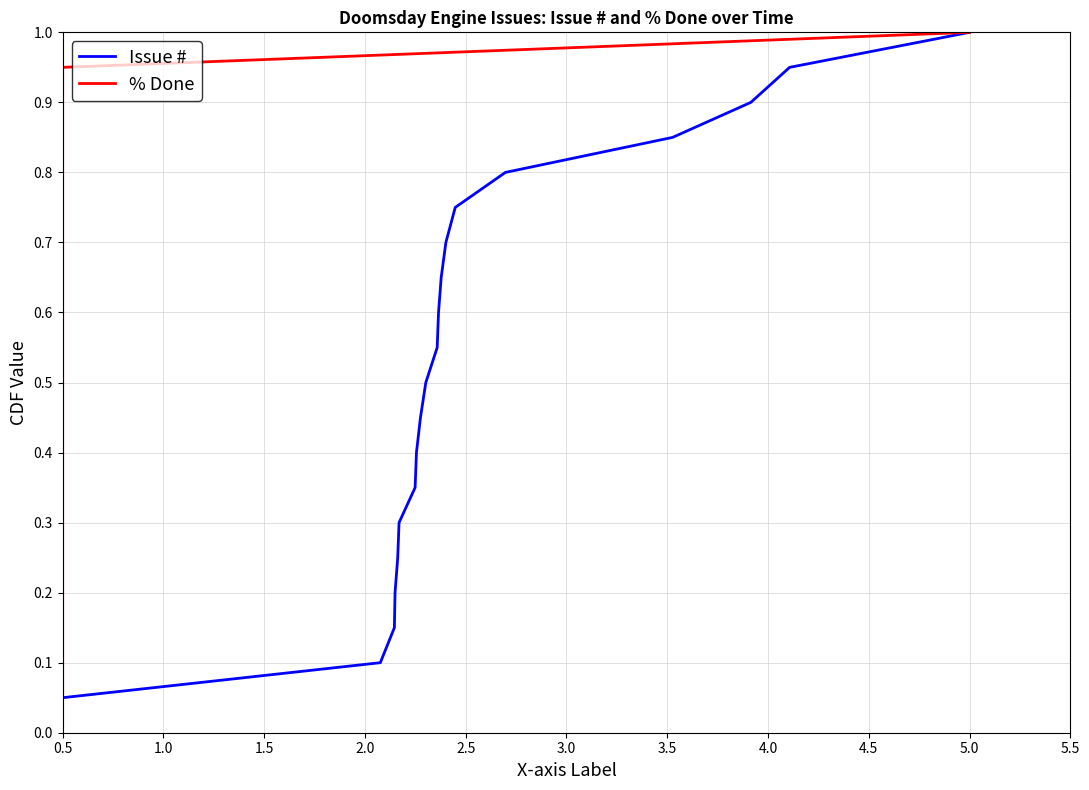

How many lines are shown in the chart?

2